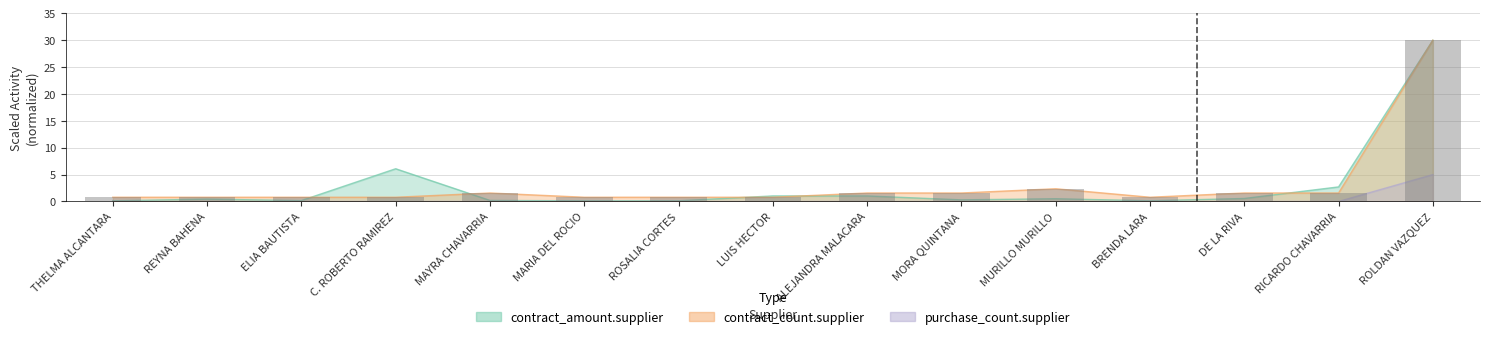

Between MARIA DEL ROCIO and MURILLO MURILLO, which series saw the biggest shift?

contract_count.supplier